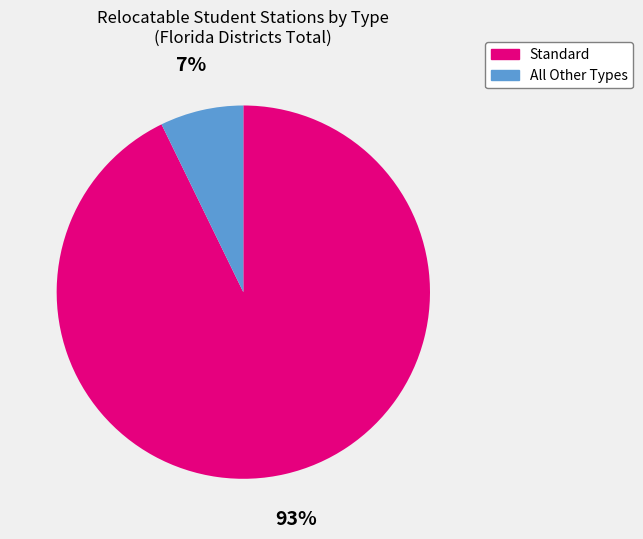

Is it true that Standard is 83% of the pie?

False